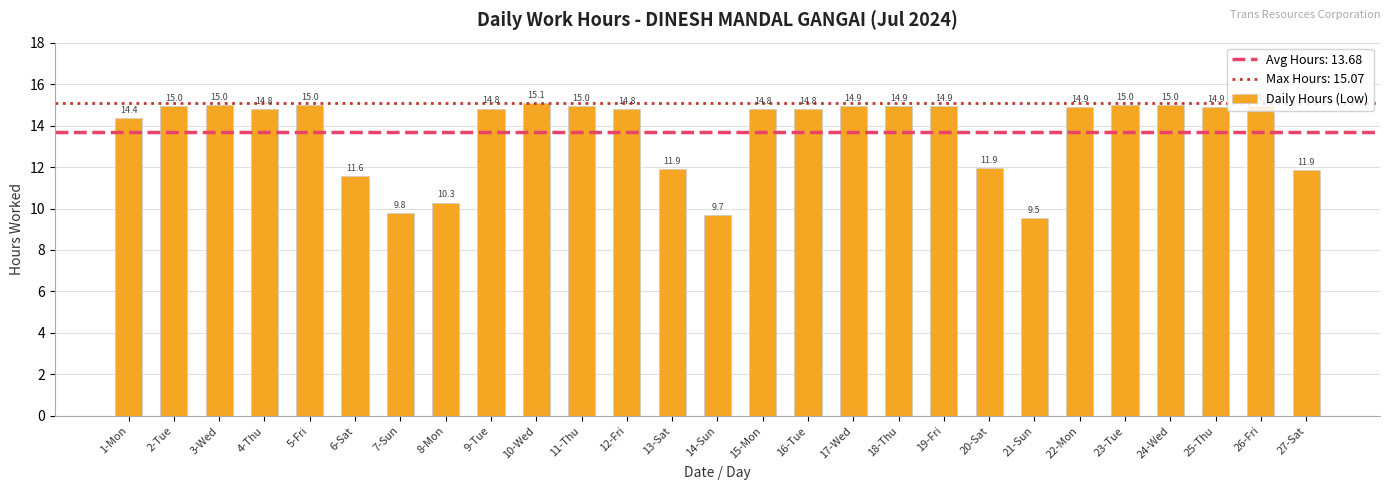

Is it true that the value at 21-Sun is 5.5?

False